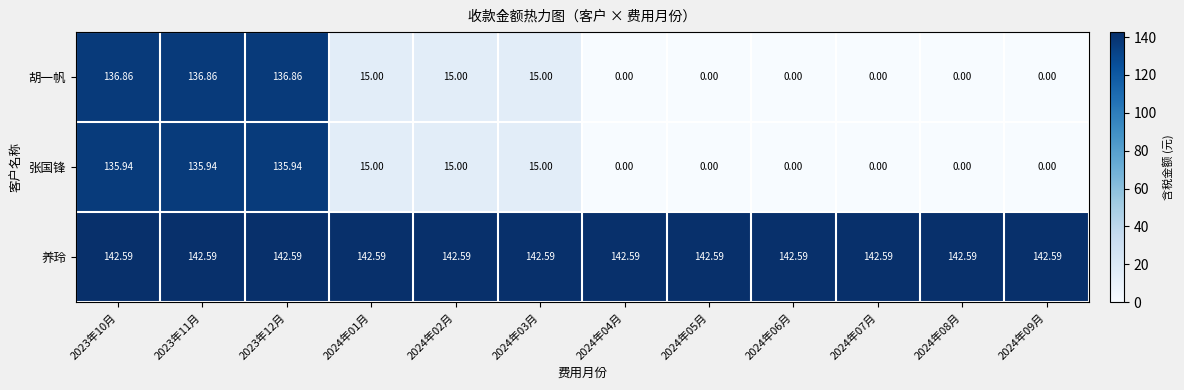

How many series are shown in this chart?

3